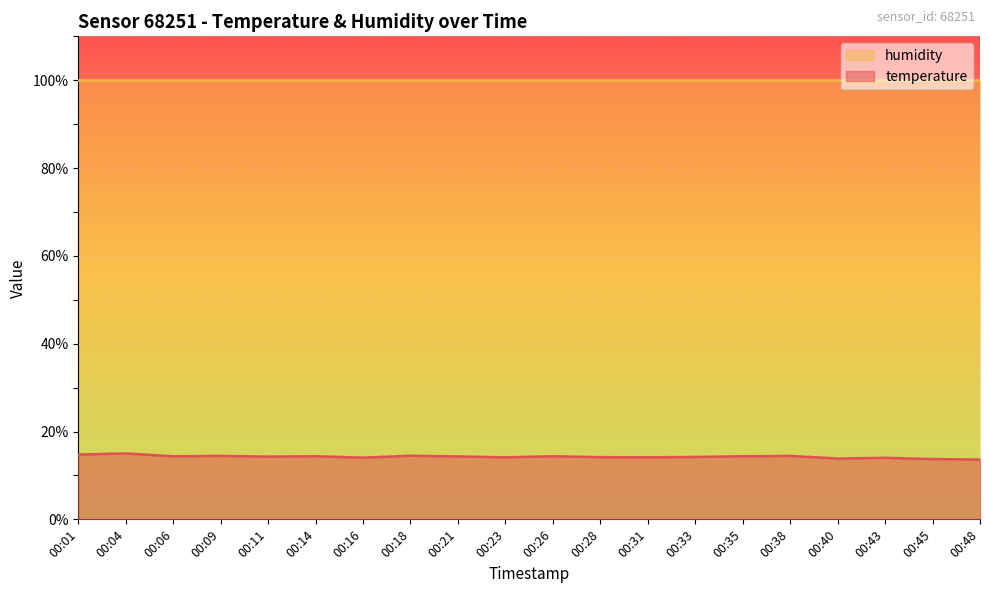

True or false: the data shows 7.7 at 00:45.

False